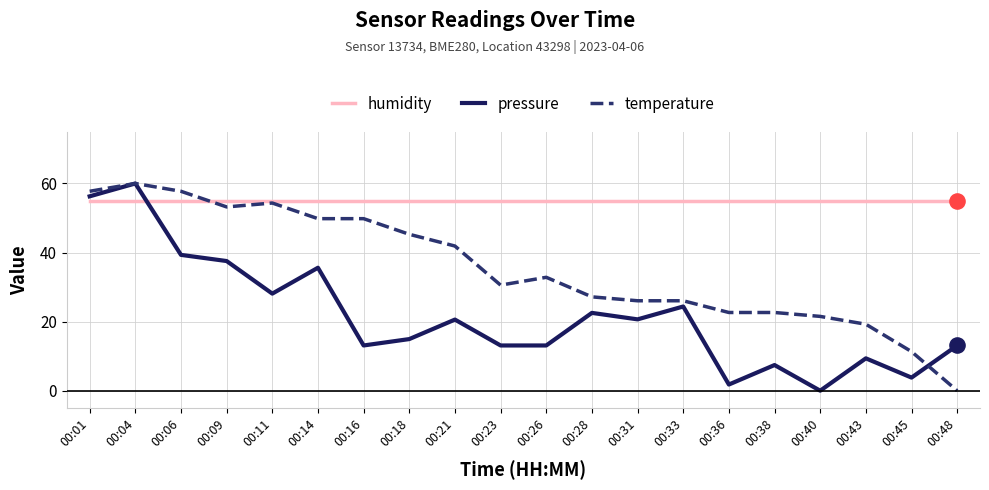

At how many categories does at least one series exceed 43?

20